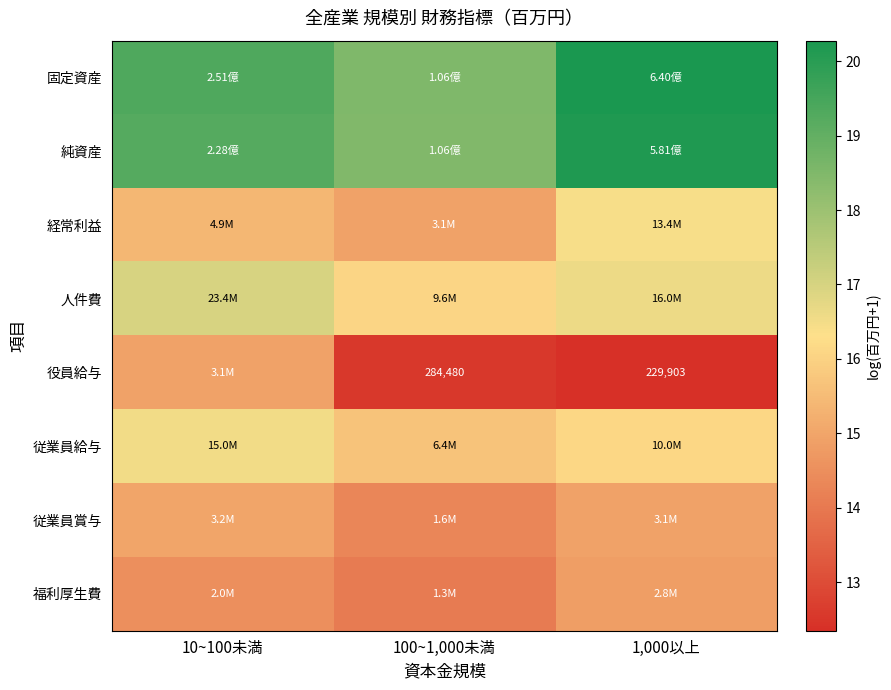

At which category does the chart reach its minimum across all series?

1,000以上